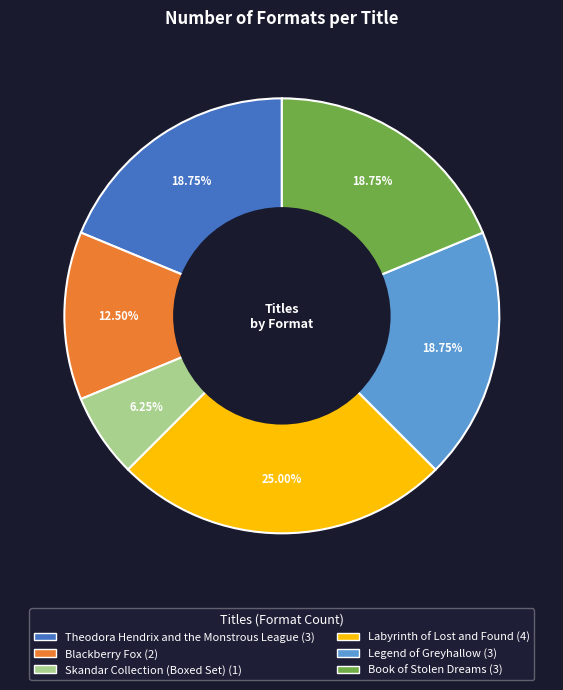

How many slices are in this pie chart?

6